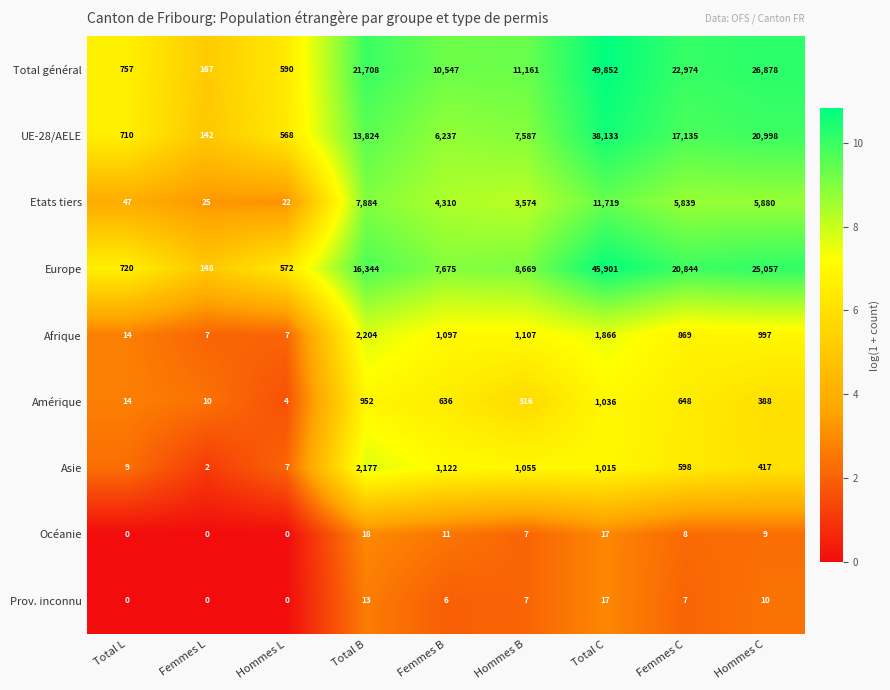

What is the sum of the Afrique values at Total L and Hommes B?

1121